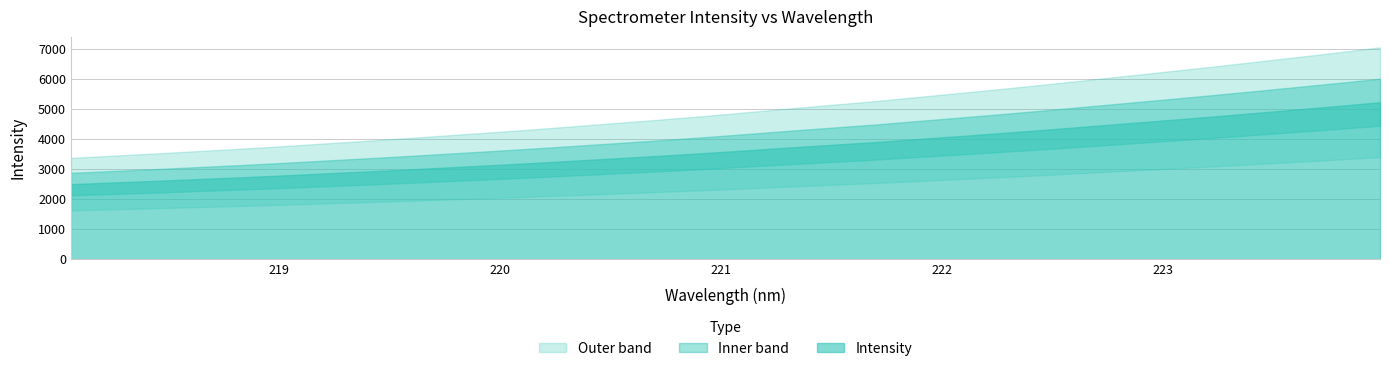

What position from the right is 223.7895?

2